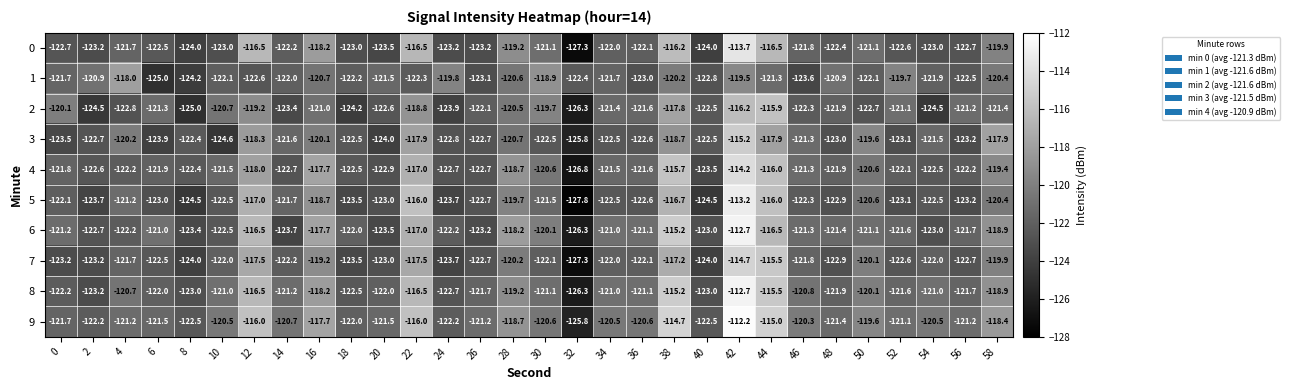

True or false: 0 has a value of -50.1 at 26.

False